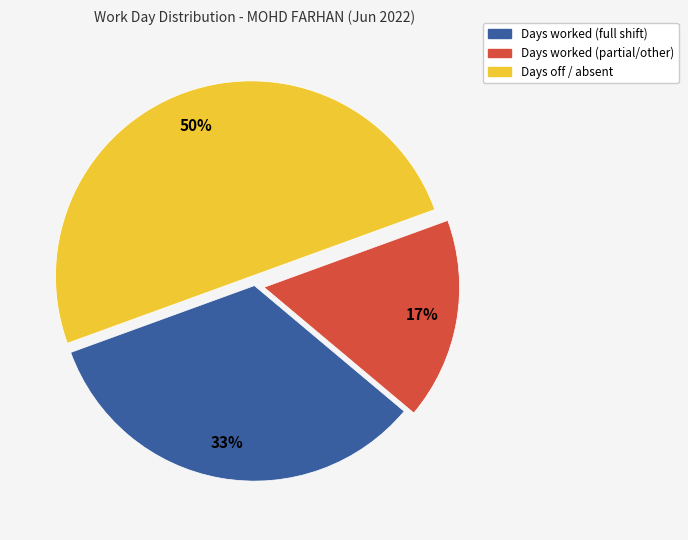

Do Days off / absent and Days worked (partial/other) together represent more than half of the pie?

Yes